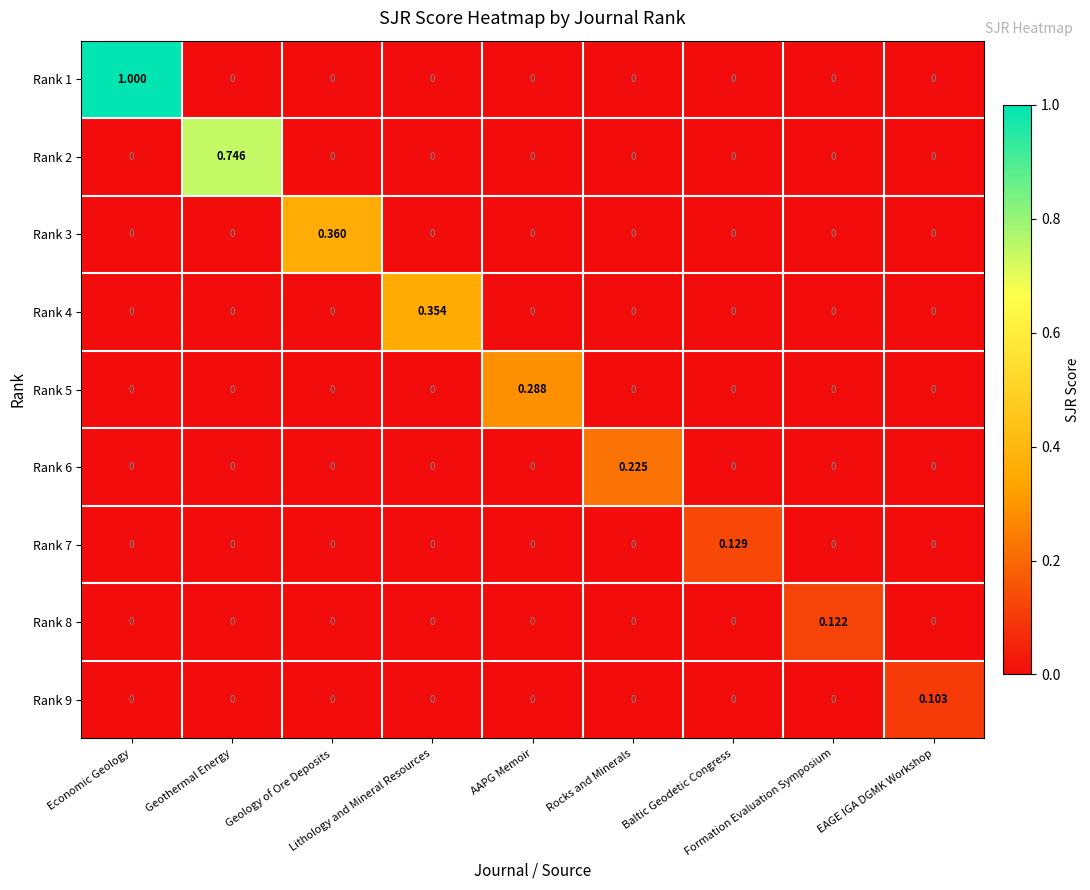

How many values in the Rank 4 series exceed 0?

1